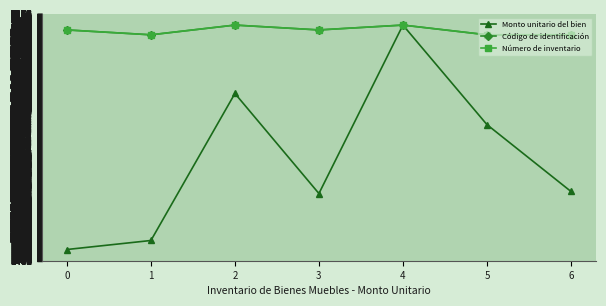

Reading left to right, extract all data points from this chart.

Monto unitario del bien: 1740.0	1951.7	5408.5	3056.2	7016.0	4676.9	3105.4
Código de identificación: 6901.8	6787.4	7016.0	6901.8	7016.0	6787.4	6787.5
Número de inventario: 6901.8	6787.4	7016.0	6901.8	7016.0	6787.4	6787.5